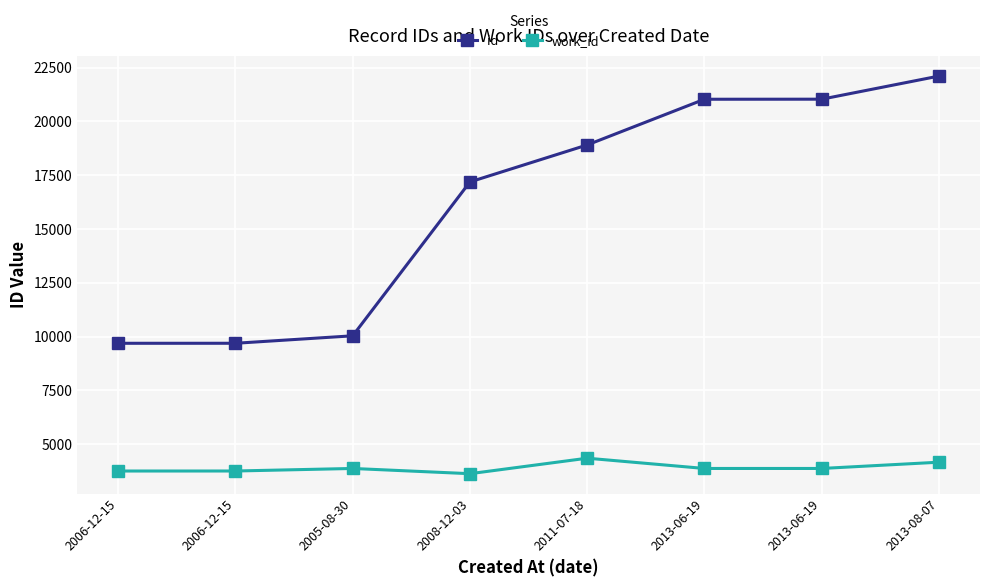

What is the label of the 2nd point from the left?

2006-12-15